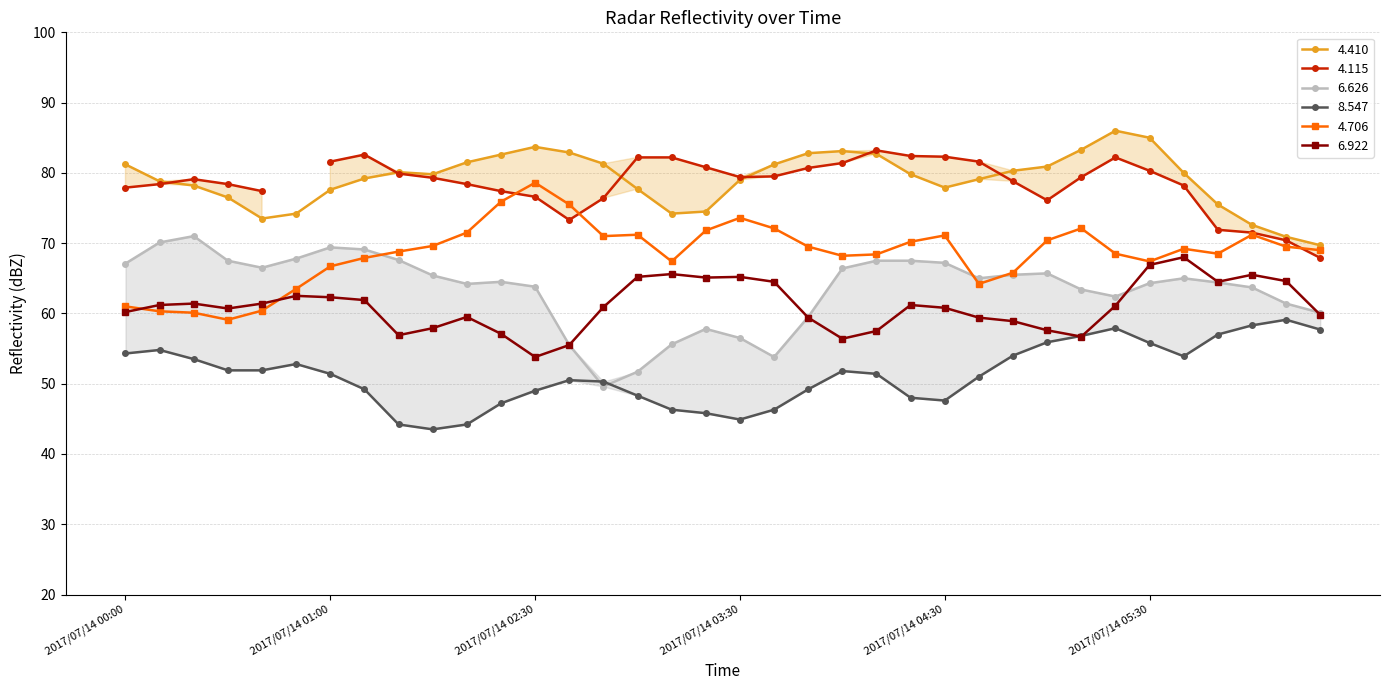

What is the difference between the 8.547 values at 2017/07/14 03:00 and 2017/07/14 00:00?

6.0